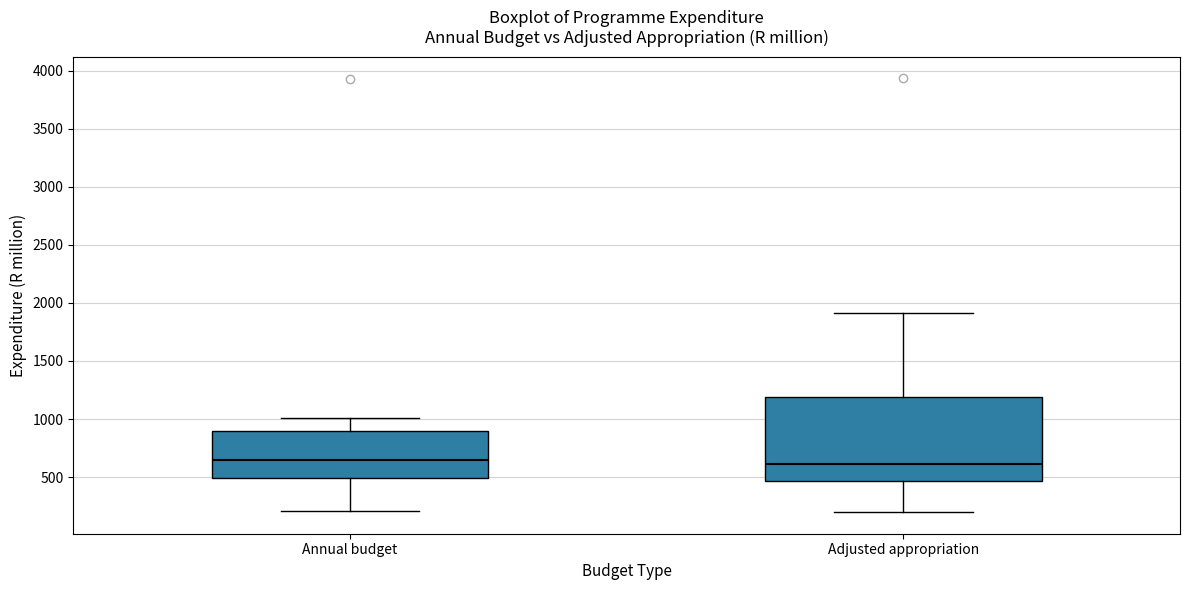

Which box is the tallest, from its lower edge to its upper edge?

Adjusted appropriation